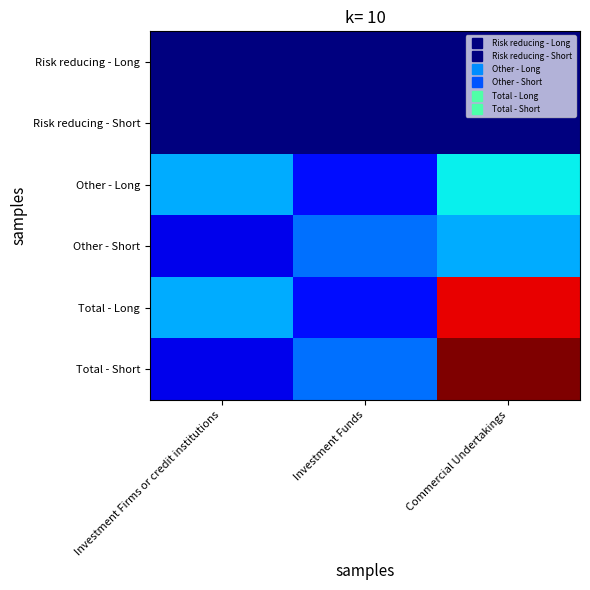

Which series has the largest total across all categories?

Total - Long